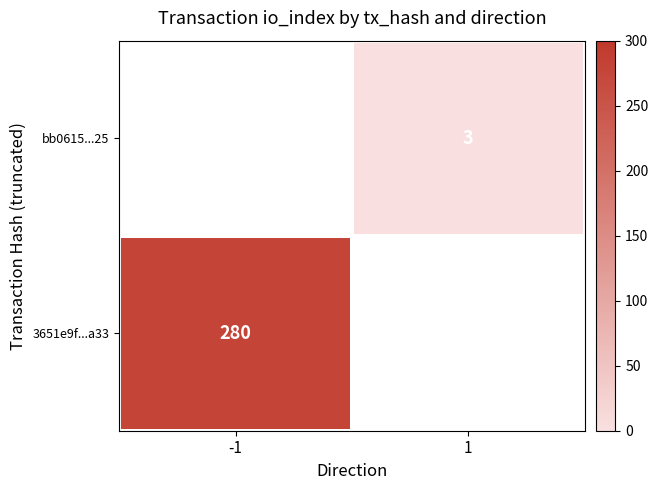

The value of 3651e9f...a33 at -1 is 452. True or false?

False